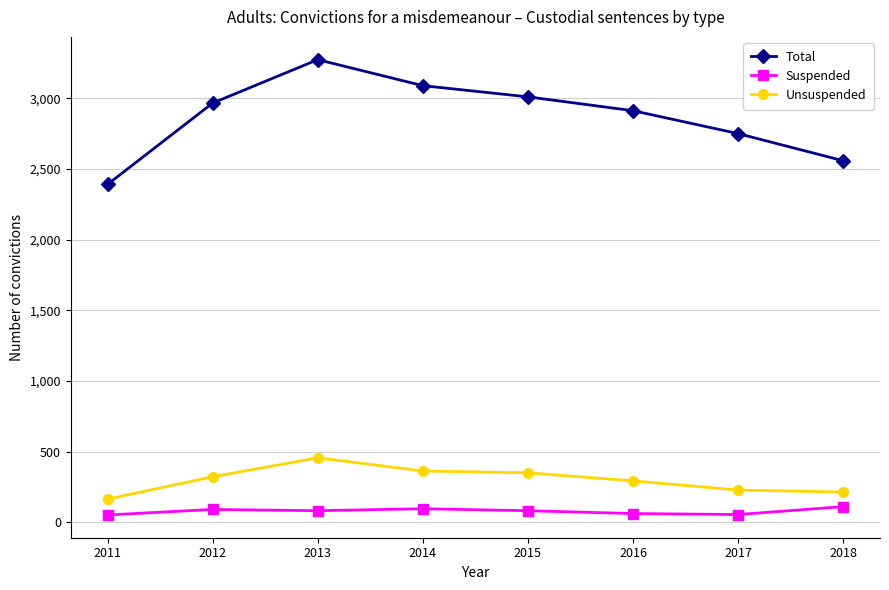

What is the sum of the Total values at 2015 and 2016?

5922